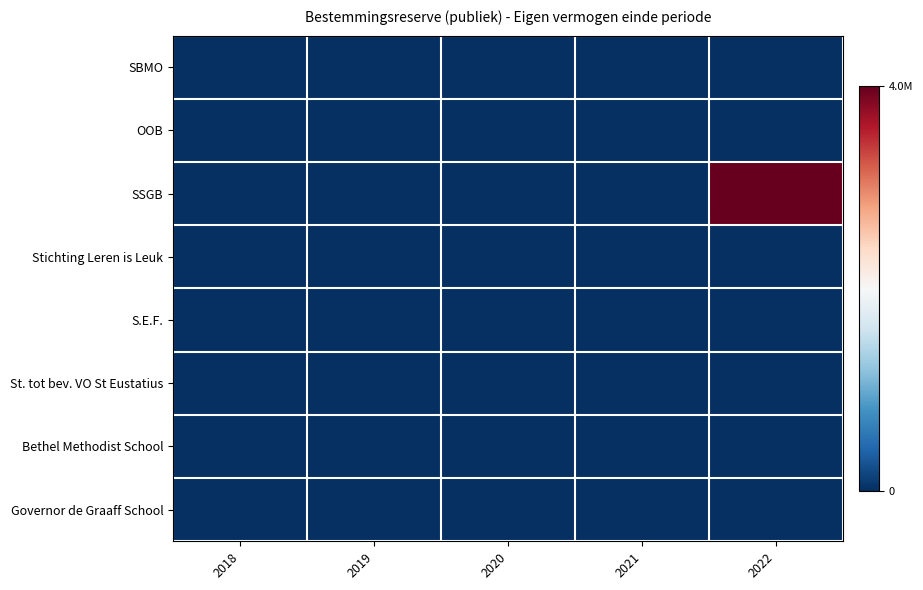

Count the number of categories in the chart.

5